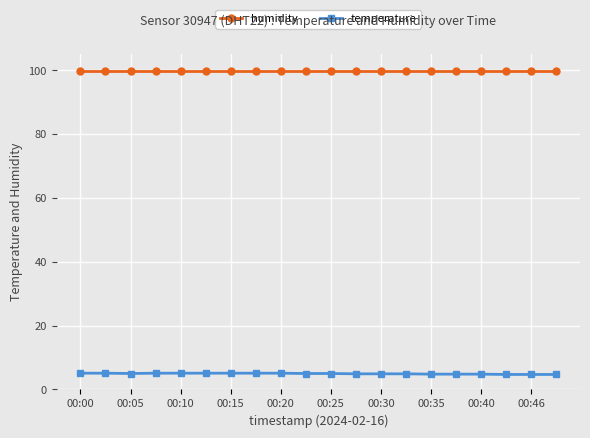

What are all the series names shown in the legend?

humidity, temperature